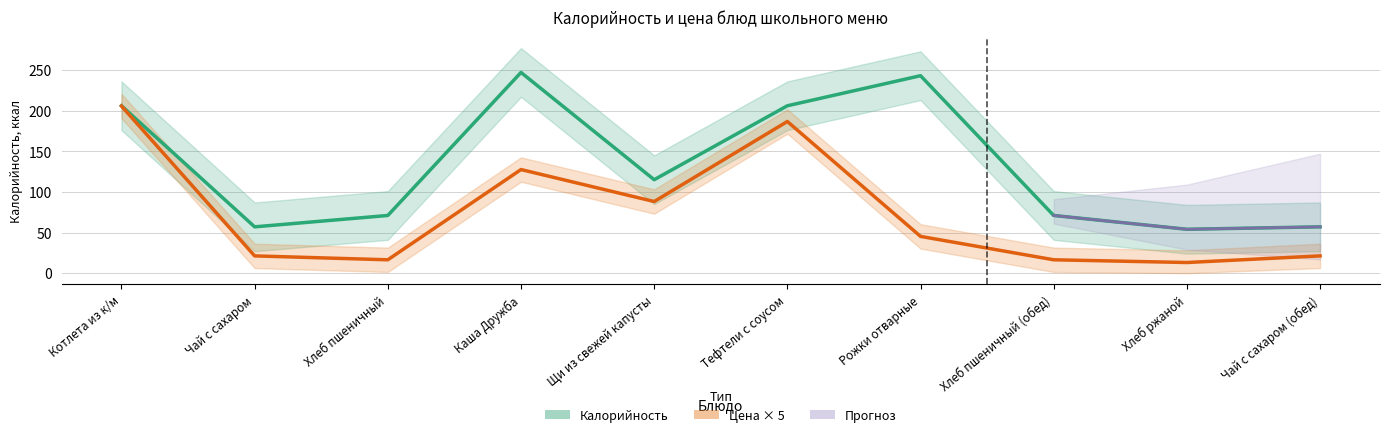

At which category does Цена reach its first local valley?

Хлеб пшеничный